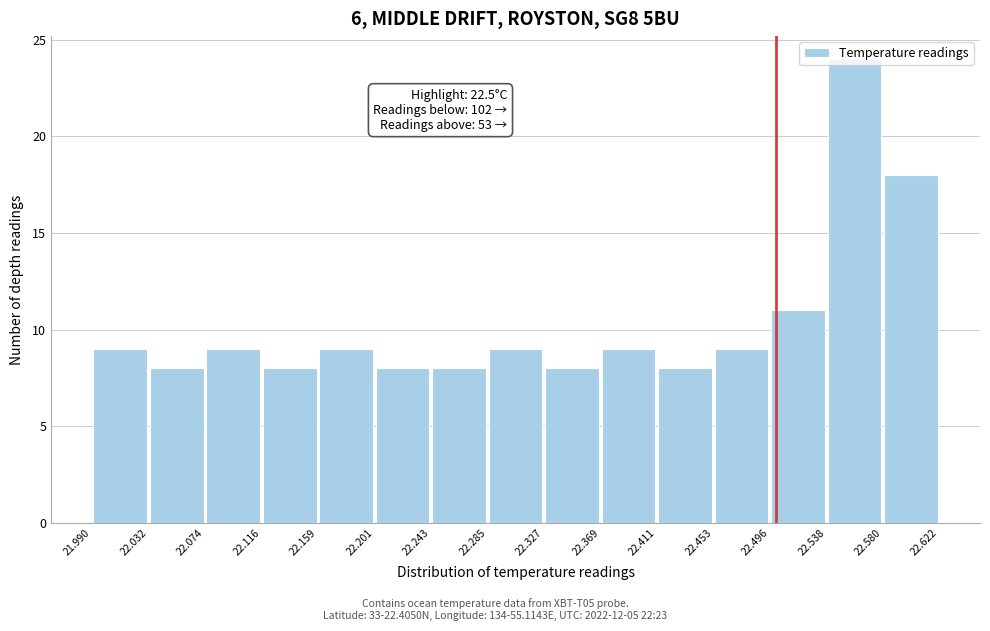

Over which range of the x-axis is the bar tallest?

22.538 to 22.580